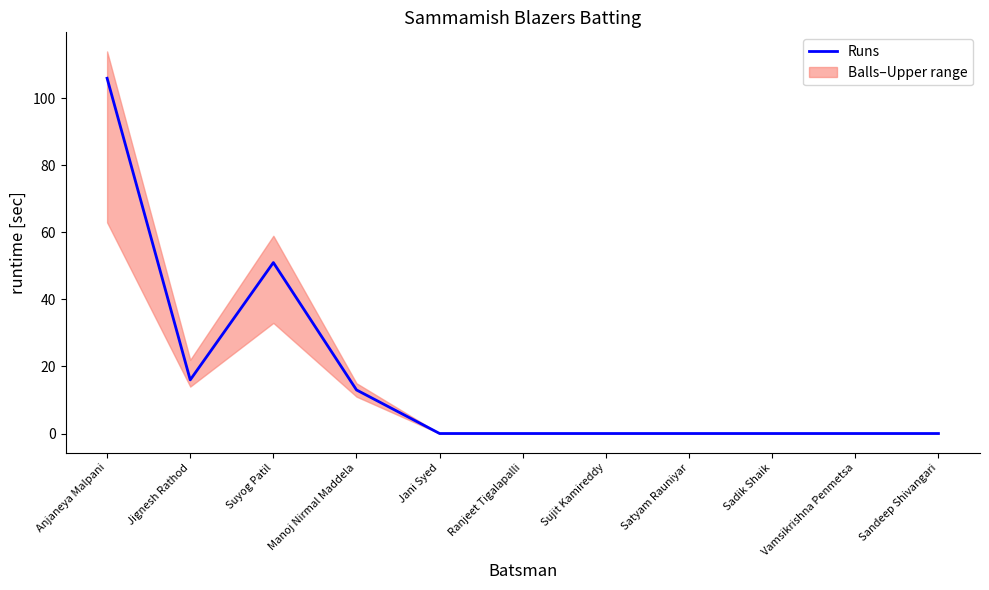

Is it true that the value at Ranjeet Tigalapalli is 0?

True